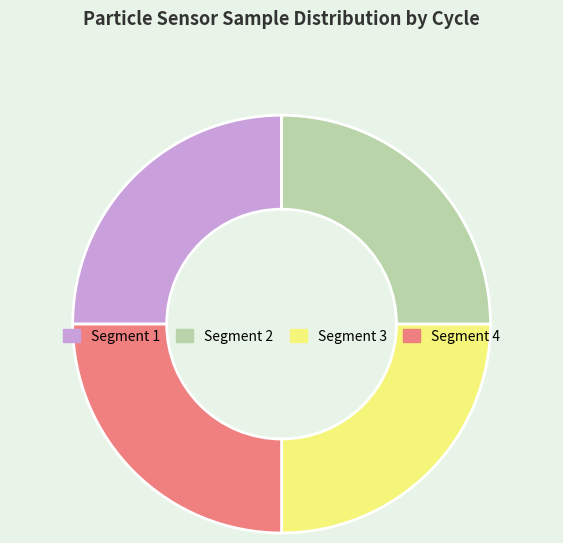

Is there a majority slice in this chart?

No